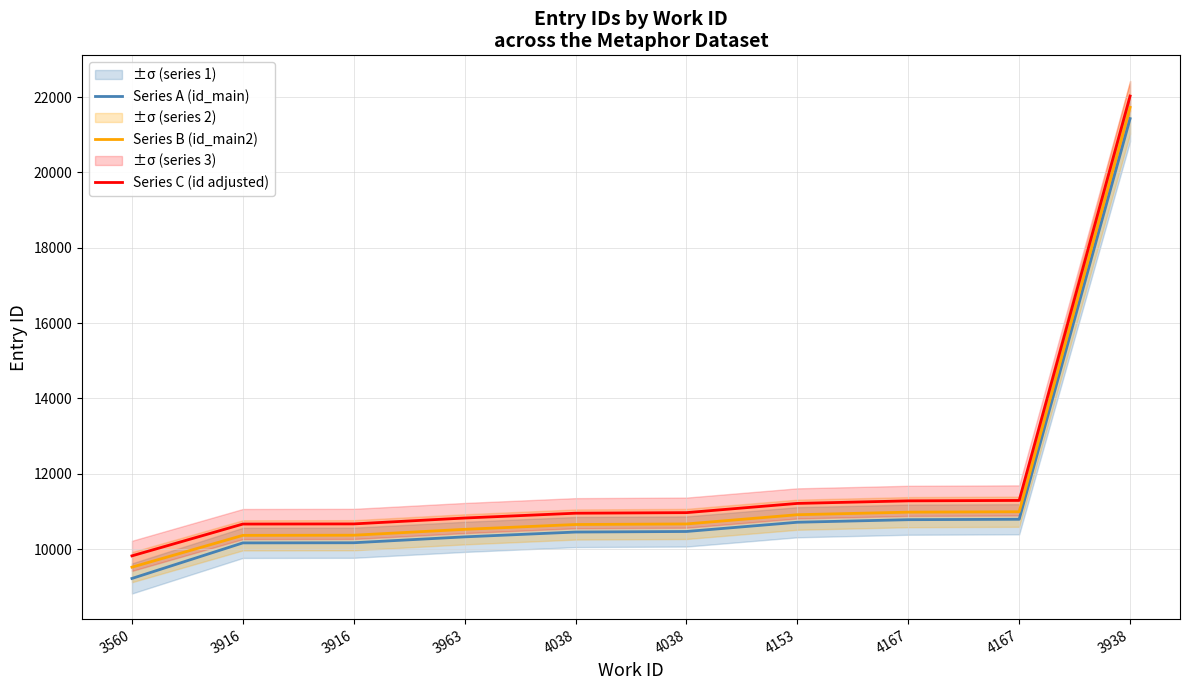

How many categories are shown in the chart?

10